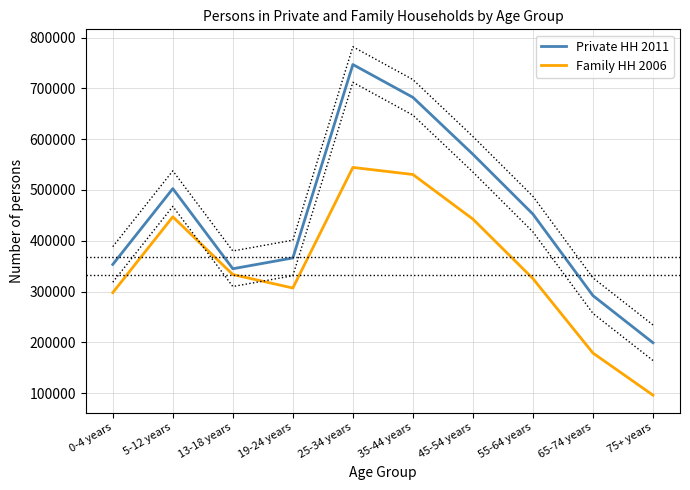

Which category has the highest value across all series?

25-34 years